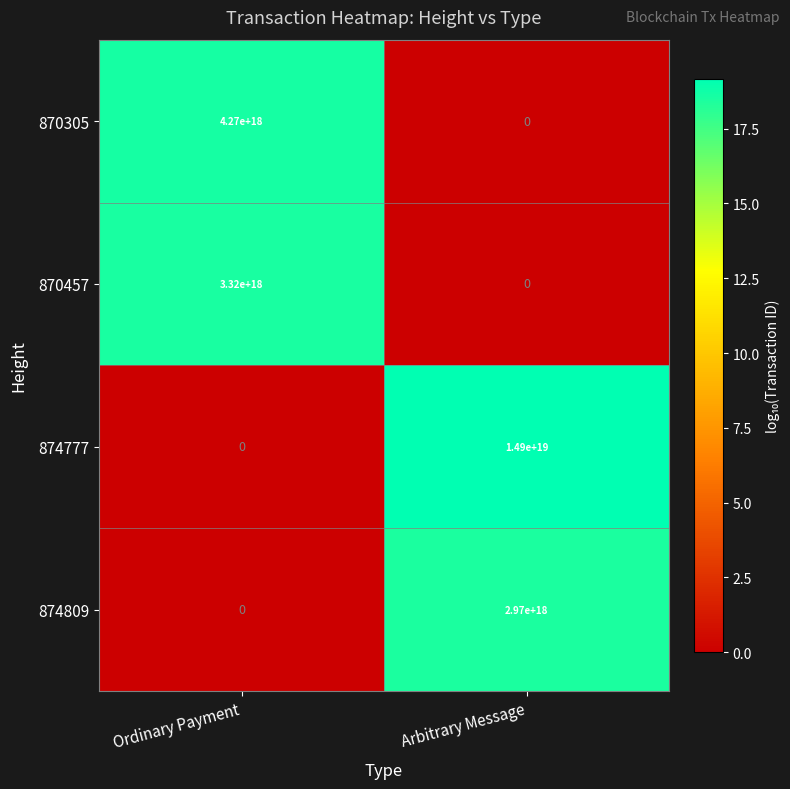

How many categories are shown in the chart?

2